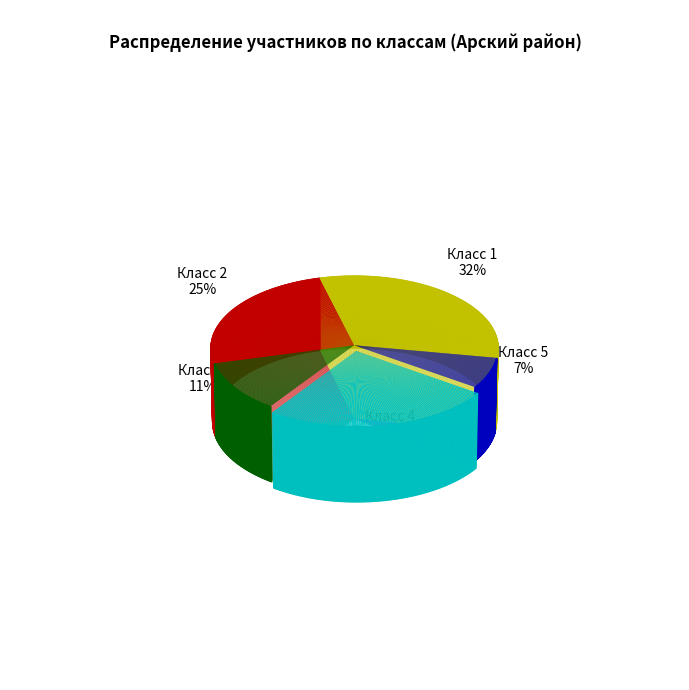

What is the ratio of the value at Класс 2 to the value at Класс 3?

2.2